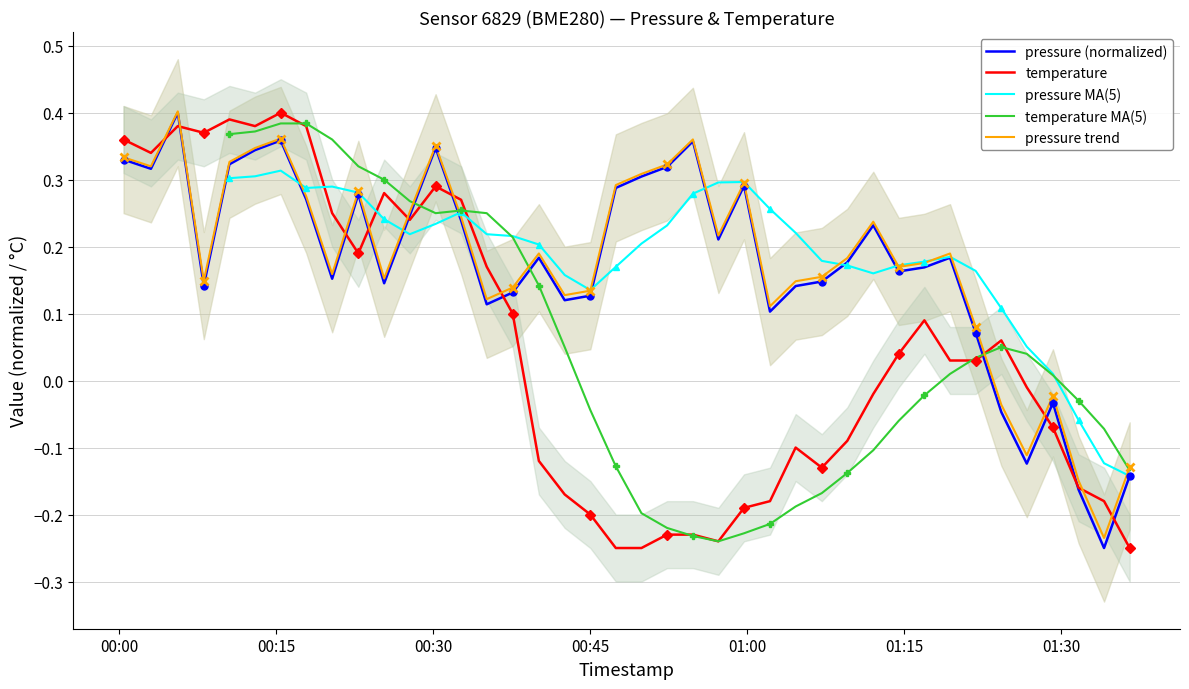

What is the difference between the second highest and second lowest values in the temperature series?

0.6